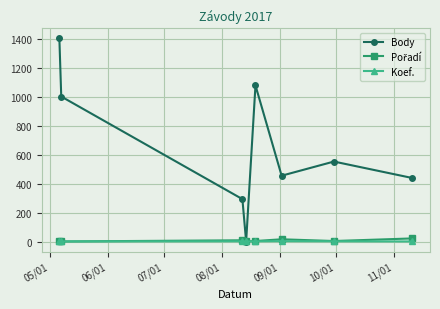

Which series has the widest spread of values?

Body